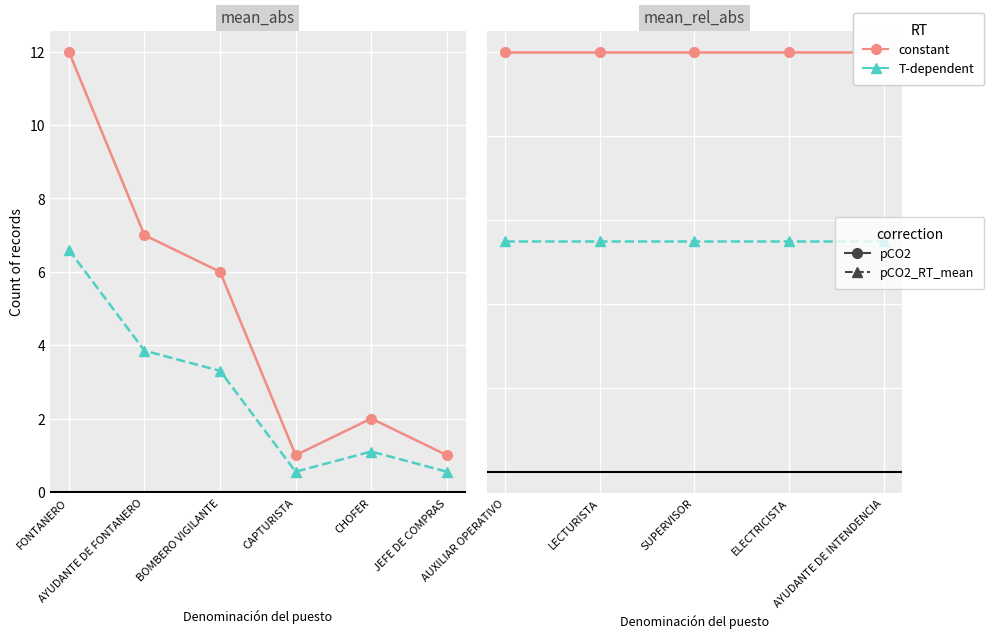

Which series changed the most between SUPERVISOR and AYUDANTE DE INTENDENCIA?

constant